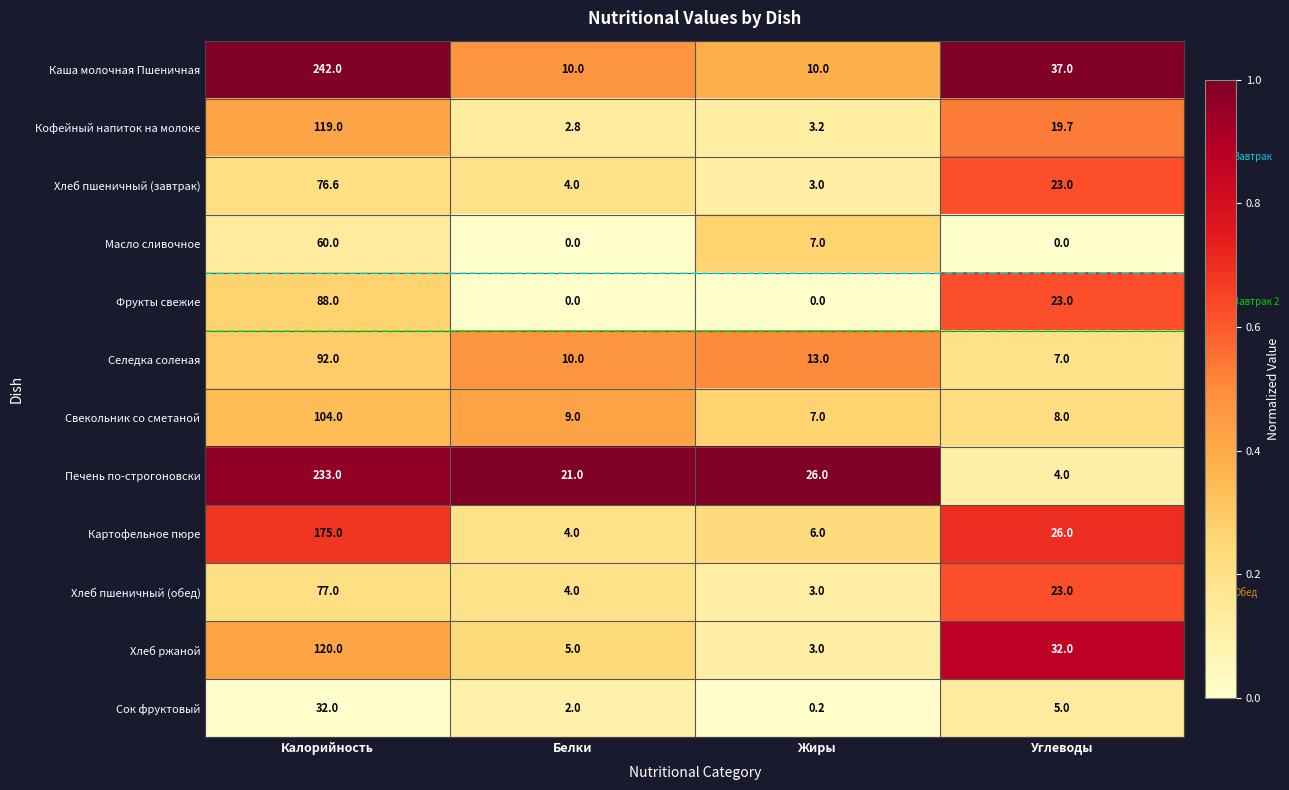

The Картофельное пюре series shows 26.0 at Углеводы. True or false?

True